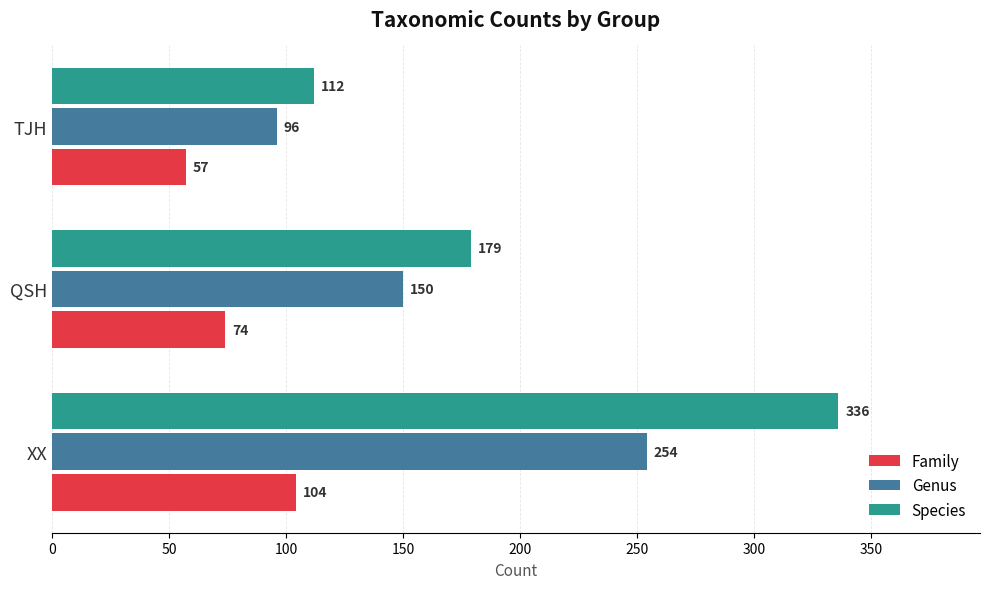

Where is Genus nearest to the value 175?

QSH